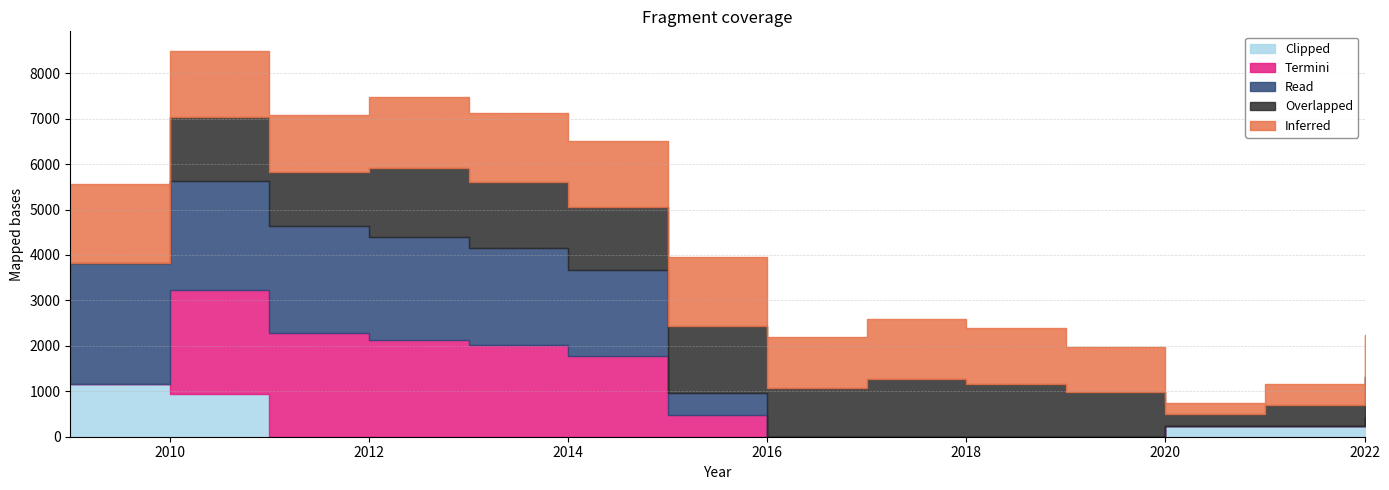

The Inferred series shows 1317 at 2017. True or false?

True